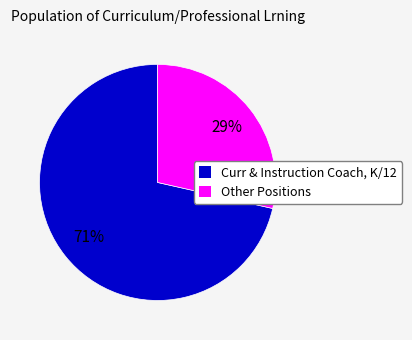

How many slices are in this pie chart?

2